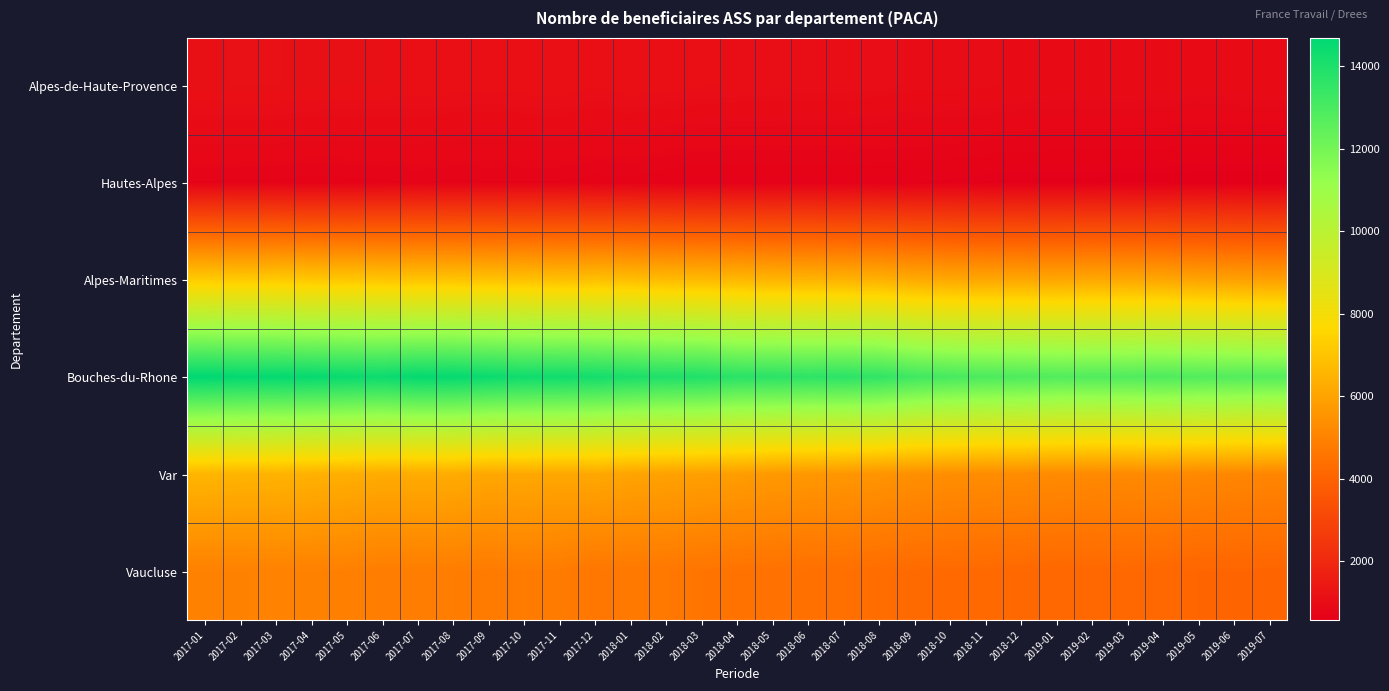

Reading right to left, list all the values displayed in this chart.

Alpes-de-Haute-Provence: 2019-07=1000	2019-06=980	2019-05=970	2019-04=990	2019-03=1000	2019-02=990	2019-01=990	2018-12=1000	2018-11=1020	2018-10=1030	2018-09=1030	2018-08=1060	2018-07=1070	2018-06=1070	2018-05=1090	2018-04=1090	2018-03=1100	2018-02=1120	2018-01=1140	2017-12=1100	2017-11=1140	2017-10=1130	2017-09=1110	2017-08=1130	2017-07=1140	2017-06=1150	2017-05=1150	2017-04=1160	2017-03=1180	2017-02=1180	2017-01=1170
Hautes-Alpes: 2019-07=570	2019-06=580	2019-05=580	2019-04=590	2019-03=590	2019-02=610	2019-01=610	2018-12=610	2018-11=620	2018-10=640	2018-09=650	2018-08=650	2018-07=660	2018-06=660	2018-05=650	2018-04=650	2018-03=650	2018-02=670	2018-01=710	2017-12=700	2017-11=730	2017-10=730	2017-09=730	2017-08=720	2017-07=740	2017-06=720	2017-05=710	2017-04=700	2017-03=720	2017-02=720	2017-01=730
Alpes-Maritimes: 2019-07=5900	2019-06=5940	2019-05=6010	2019-04=6110	2019-03=6120	2019-02=6170	2019-01=6100	2018-12=6130	2018-11=6120	2018-10=6160	2018-09=6230	2018-08=6440	2018-07=6470	2018-06=6510	2018-05=6540	2018-04=6630	2018-03=6710	2018-02=6730	2018-01=6830	2017-12=6880	2017-11=6860	2017-10=6920	2017-09=6960	2017-08=7000	2017-07=7000	2017-06=7040	2017-05=7110	2017-04=7110	2017-03=7200	2017-02=7190	2017-01=7220
Bouches-du-Rhone: 2019-07=12730	2019-06=12760	2019-05=12790	2019-04=12870	2019-03=12830	2019-02=12810	2019-01=12780	2018-12=12880	2018-11=12930	2018-10=13040	2018-09=13200	2018-08=13540	2018-07=13660	2018-06=13610	2018-05=13680	2018-04=13700	2018-03=13930	2018-02=13940	2018-01=14060	2017-12=14210	2017-11=14310	2017-10=14310	2017-09=14430	2017-08=14550	2017-07=14570	2017-06=14400	2017-05=14450	2017-04=14530	2017-03=14580	2017-02=14590	2017-01=14690
Var: 2019-07=5080	2019-06=5120	2019-05=5180	2019-04=5240	2019-03=5200	2019-02=5200	2019-01=5240	2018-12=5290	2018-11=5300	2018-10=5350	2018-09=5390	2018-08=5540	2018-07=5600	2018-06=5640	2018-05=5690	2018-04=5820	2018-03=5890	2018-02=5940	2018-01=6020	2017-12=6140	2017-11=6110	2017-10=6140	2017-09=6110	2017-08=6260	2017-07=6250	2017-06=6250	2017-05=6350	2017-04=6430	2017-03=6490	2017-02=6520	2017-01=6560
Vaucluse: 2019-07=4080	2019-06=4090	2019-05=4100	2019-04=4170	2019-03=4210	2019-02=4180	2019-01=4170	2018-12=4200	2018-11=4230	2018-10=4230	2018-09=4250	2018-08=4320	2018-07=4410	2018-06=4410	2018-05=4480	2018-04=4500	2018-03=4570	2018-02=4660	2018-01=4680	2017-12=4620	2017-11=4780	2017-10=4790	2017-09=4760	2017-08=4820	2017-07=4840	2017-06=4820	2017-05=4910	2017-04=4940	2017-03=4970	2017-02=4950	2017-01=4940